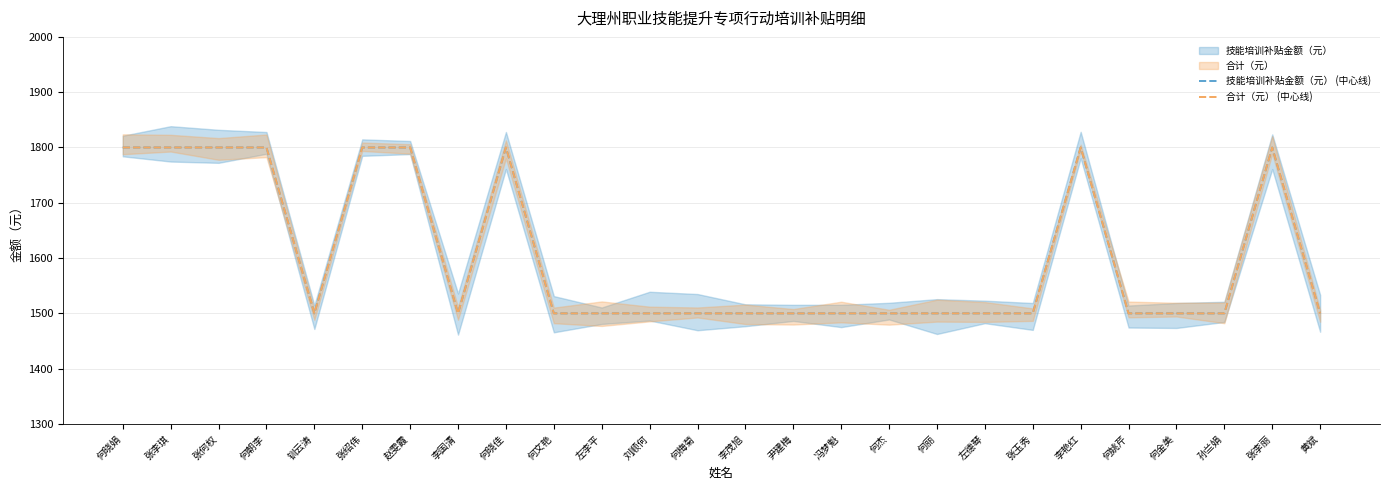

What is the average value of the 合计（元） (中心线) series?

1604